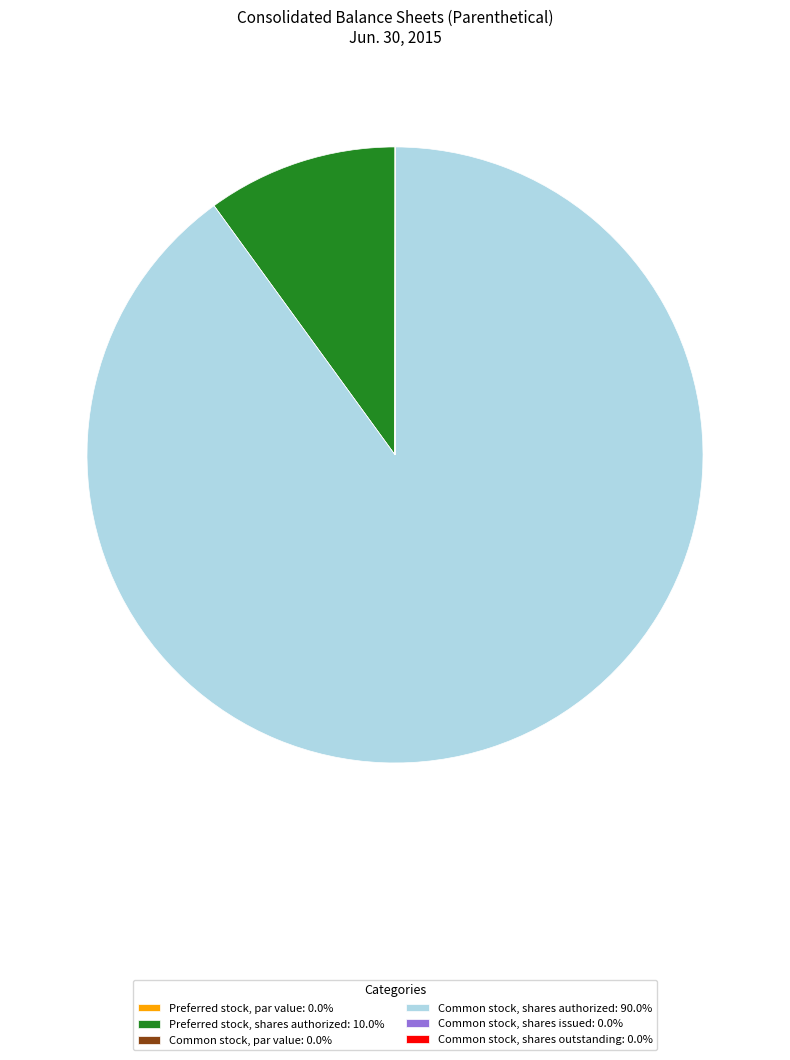

Which slice represents more than half of the pie?

Common stock, shares authorized